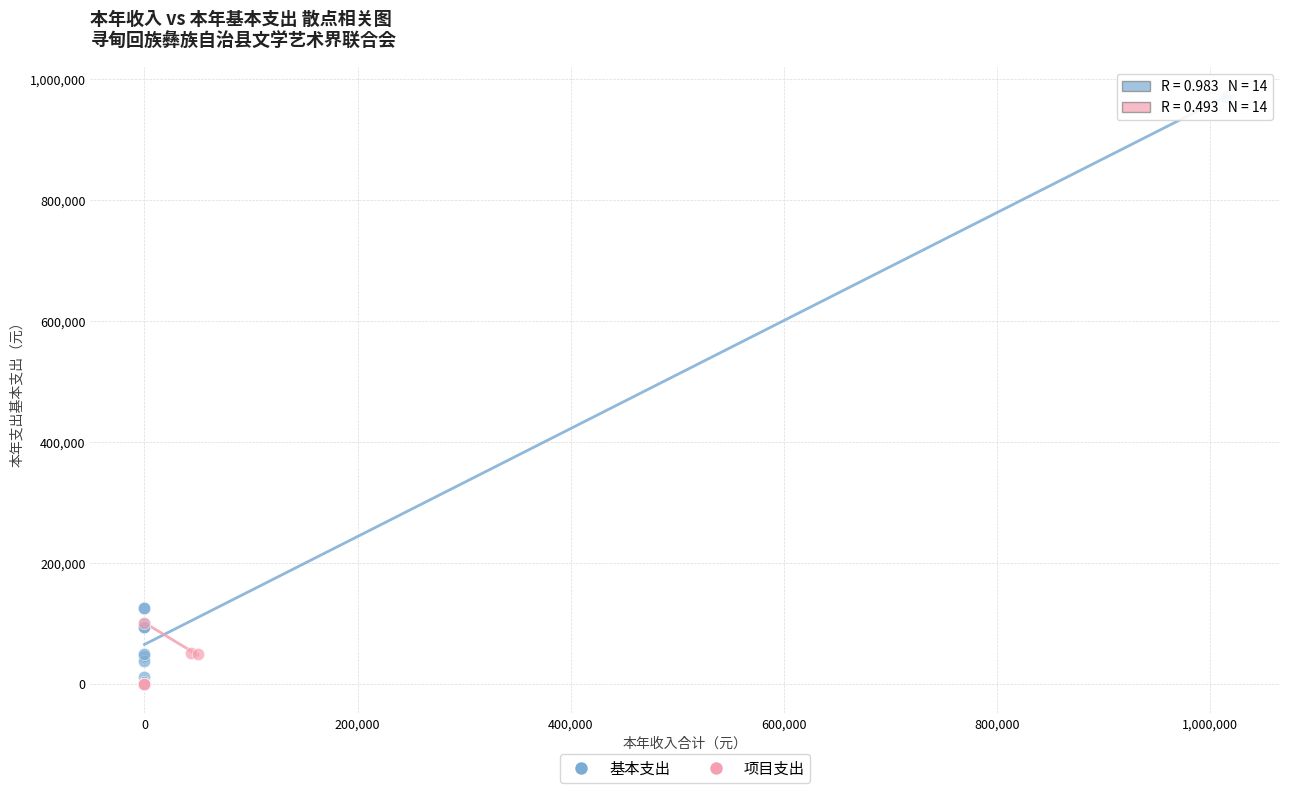

Which series has the largest Y range (max minus min)?

基本支出